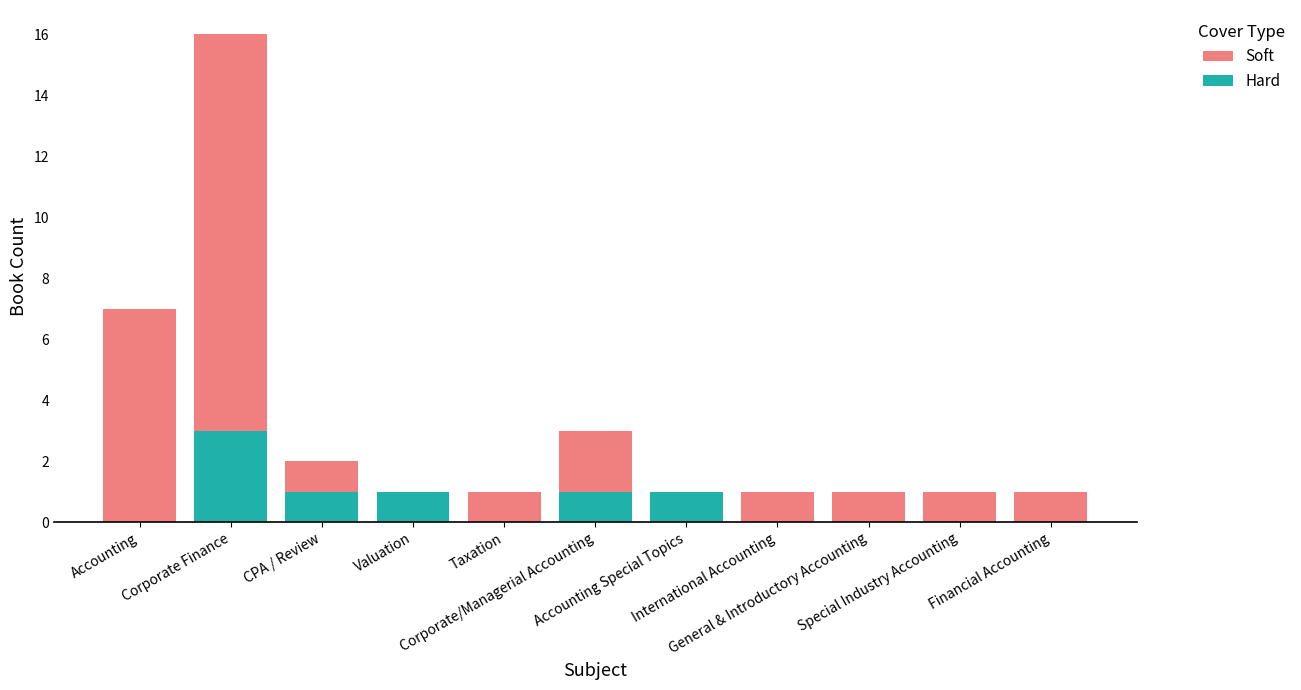

List the series in order of their peak value, highest first.

Soft, Hard